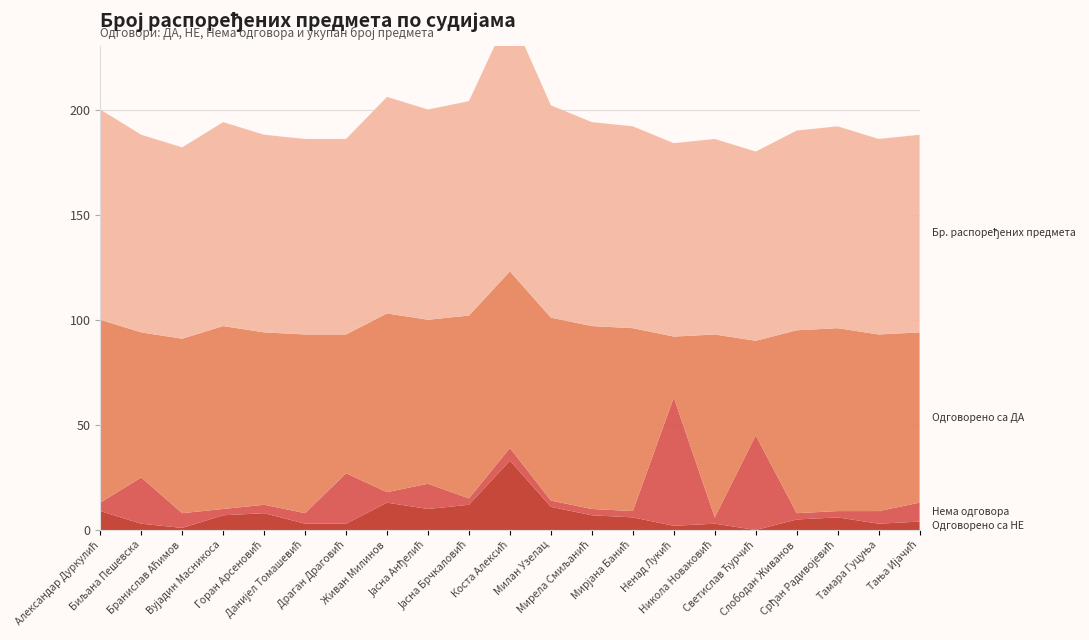

Reading left to right, what are all the values shown in this chart?

Одговорено са НЕ: 9	3	1	7	8	3	3	13	10	12	33	11	7	6	2	3	0	5	6	3	4
Нема одговора: 4	22	7	3	4	5	24	5	12	3	6	3	3	3	61	3	45	3	3	6	9
Одговорено са ДА: 87	69	83	87	82	85	66	85	78	87	84	87	87	87	29	87	45	87	87	84	81
Бр. распоређених предмета: 100	94	91	97	94	93	93	103	100	102	123	101	97	96	92	93	90	95	96	93	94